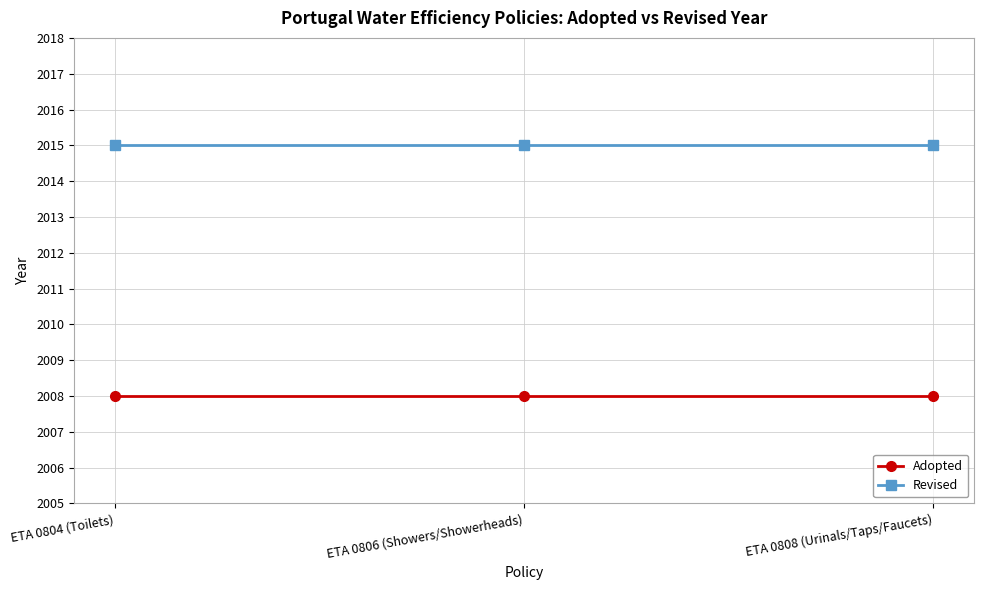

What is the difference between the highest and lowest values at ETA 0808 (Urinals/Taps/Faucets)?

7